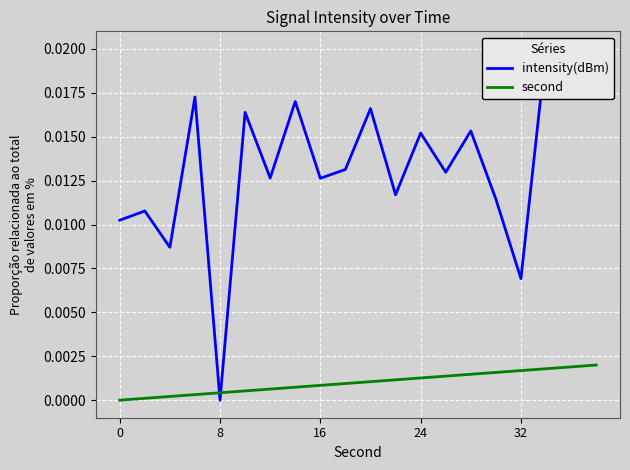

How many values in the second series exceed 0?

19